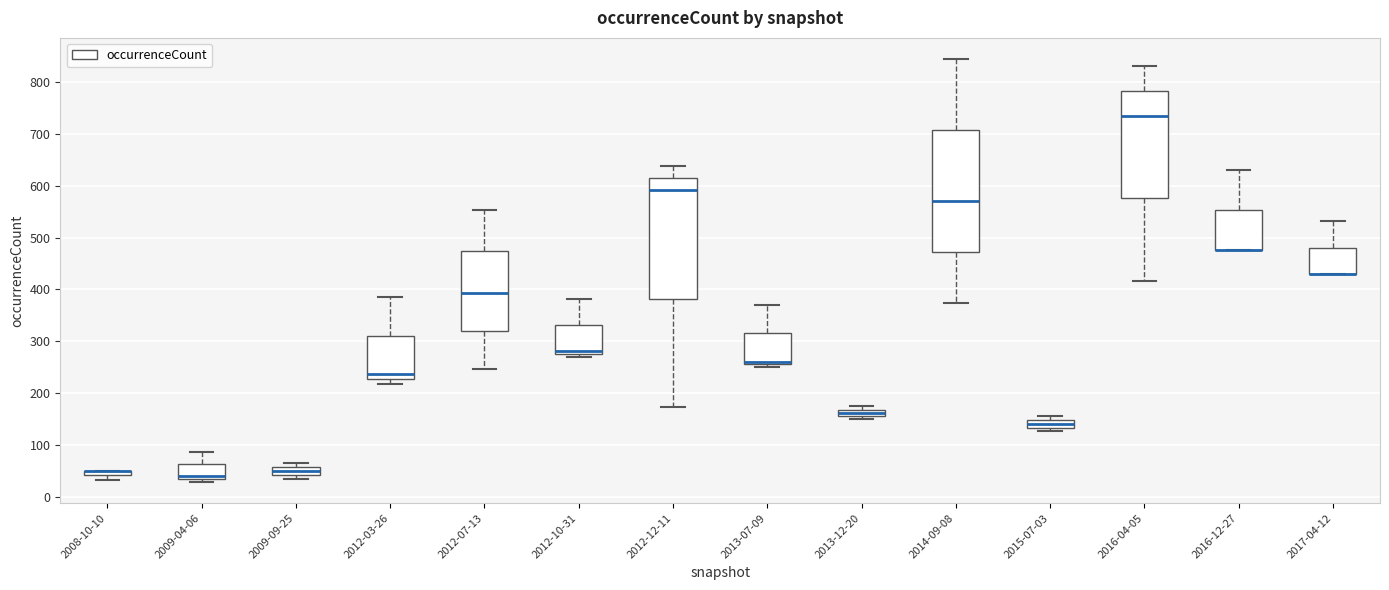

Where does the median line of the box for 2016-04-05 sit on the y-axis? The values are not printed on the chart, so give them approximately, as read against the axis.

740